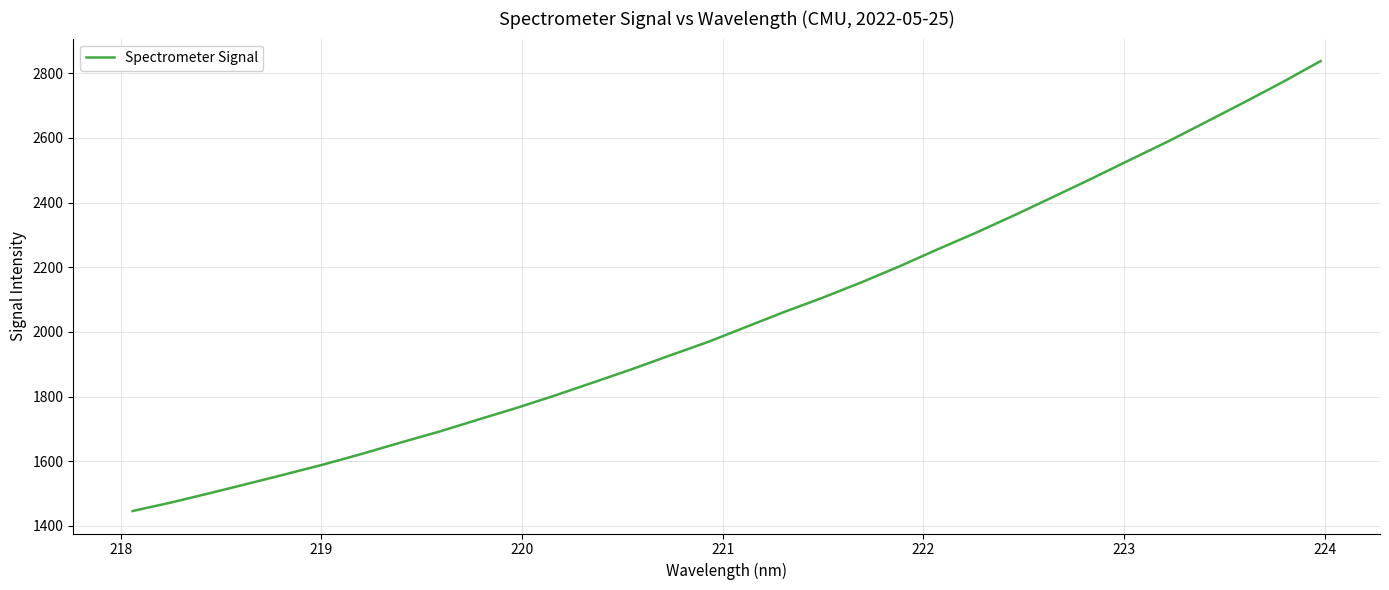

True or false: the data has more than 2 interior local peaks.

False